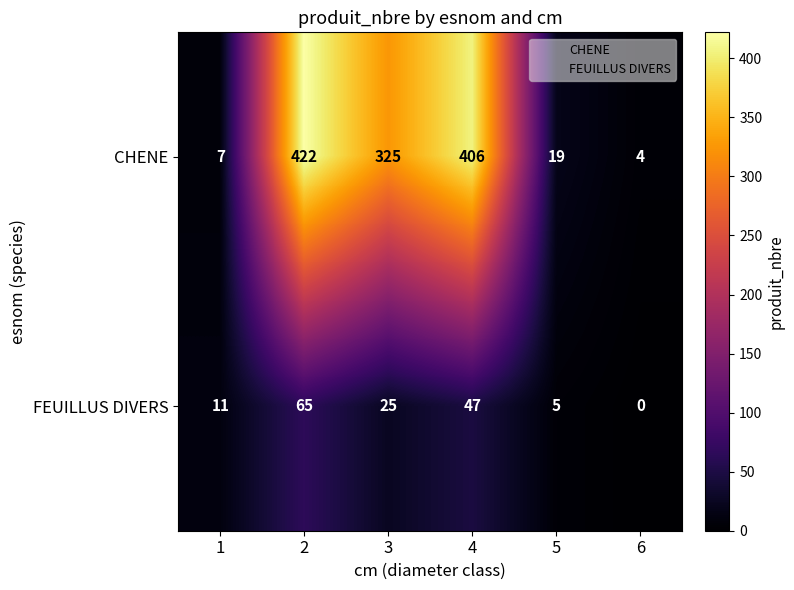

Which series changed the most between 2 and 6?

CHENE